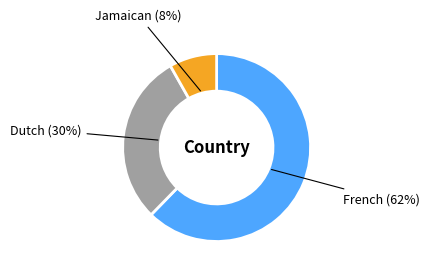

To the nearest percent, what is the average slice percentage?

33%